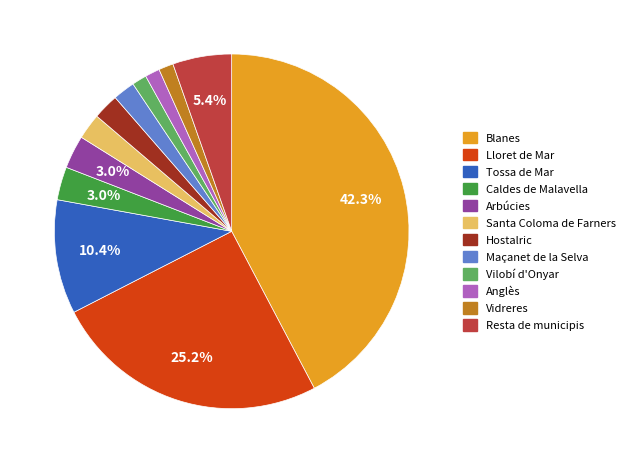

What percentage is the Vilobí d'Onyar slice, to the nearest percent?

1%